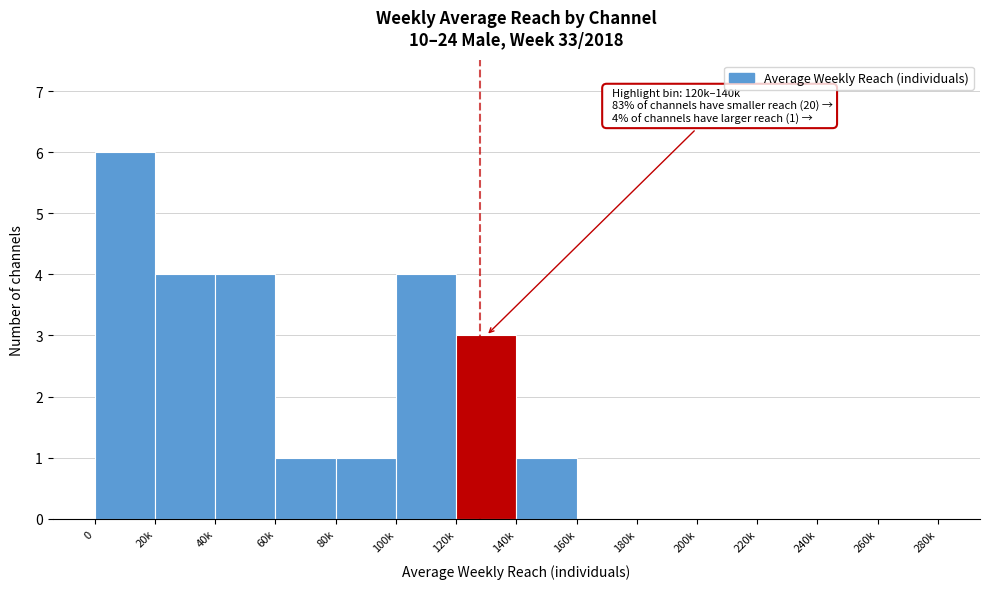

Reading right to left, what are all the values shown in this chart?

260k=0	240k=0	220k=0	200k=0	180k=0	160k=0	140k=1	120k=3	100k=4	80k=1	60k=1	40k=4	20k=4	0=6